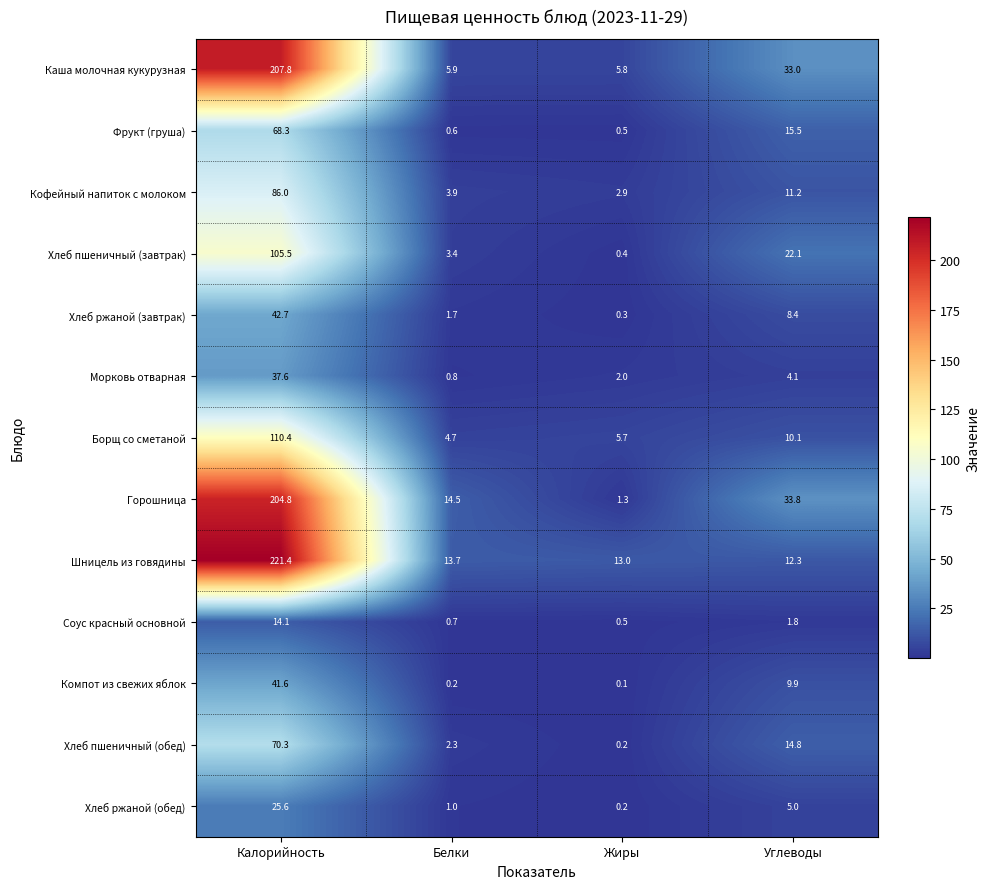

Which series has the largest range (max minus min)?

Шницель из говядины